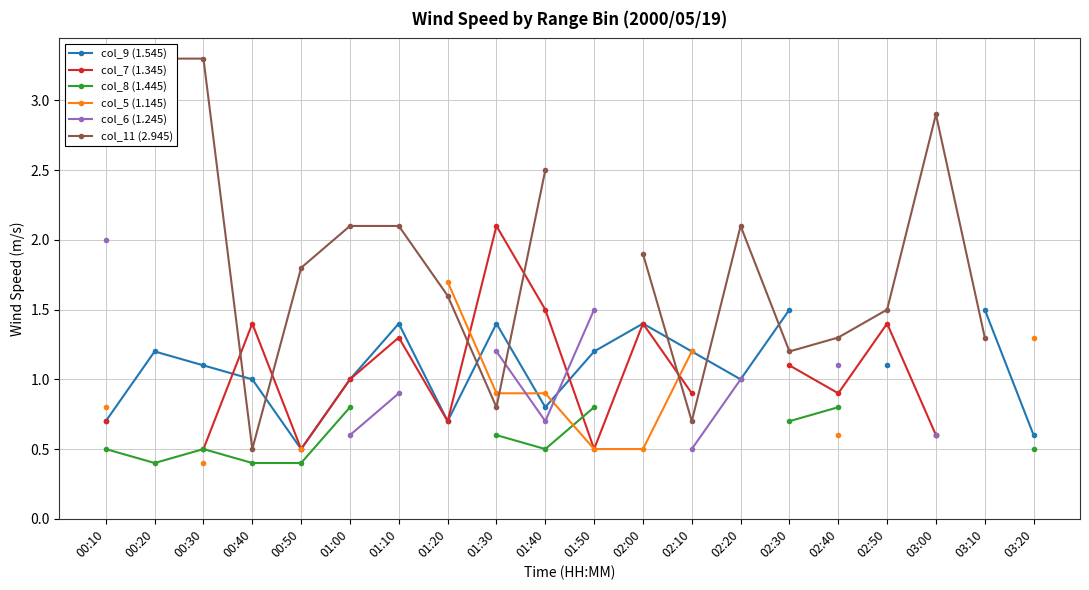

At which label is col_5 (1.145) closest to 1?

01:30